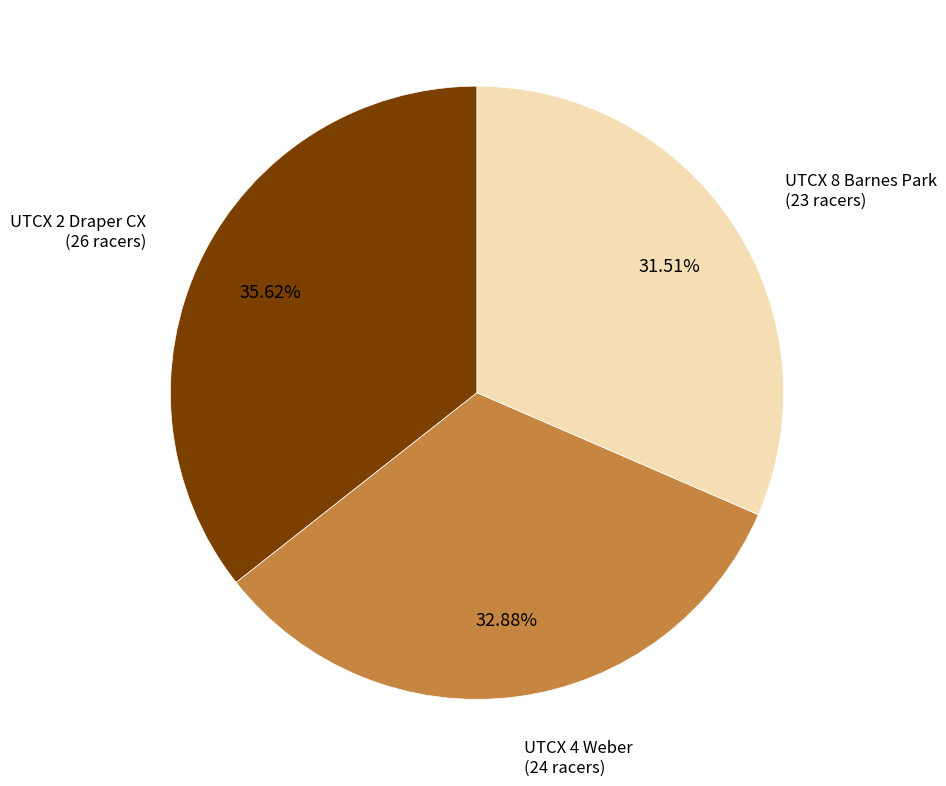

Is there any slice that represents more than half of the pie?

No